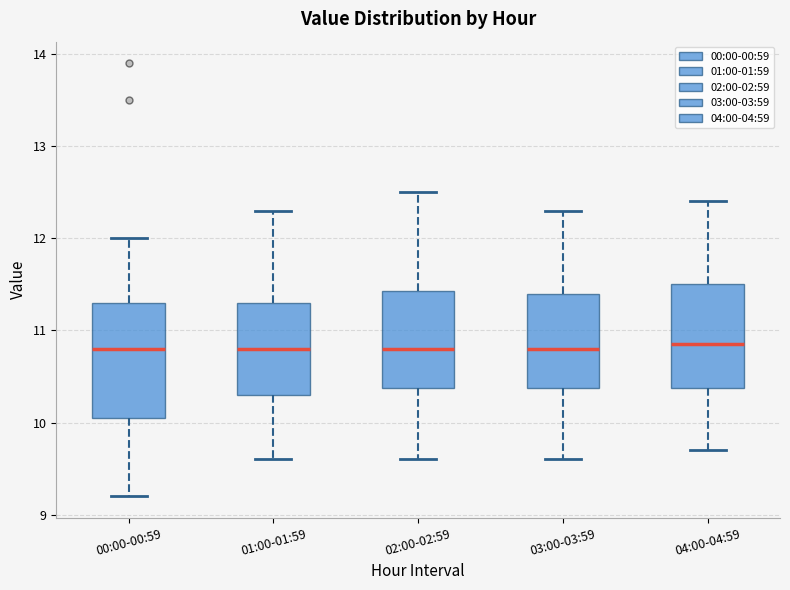

Reading left to right, read every box against the y-axis: the position of its median line, the range the box covers, and the ends of its whiskers. The values are not printed on the chart, so give them approximately, as read against the axis.

00:00-00:59: median 10.8, box 10.1 to 11.3, whiskers 9.2 to 12.0
01:00-01:59: median 10.8, box 10.3 to 11.3, whiskers 9.6 to 12.3
02:00-02:59: median 10.8, box 10.4 to 11.4, whiskers 9.6 to 12.5
03:00-03:59: median 10.8, box 10.4 to 11.4, whiskers 9.6 to 12.3
04:00-04:59: median 10.9, box 10.4 to 11.5, whiskers 9.7 to 12.4